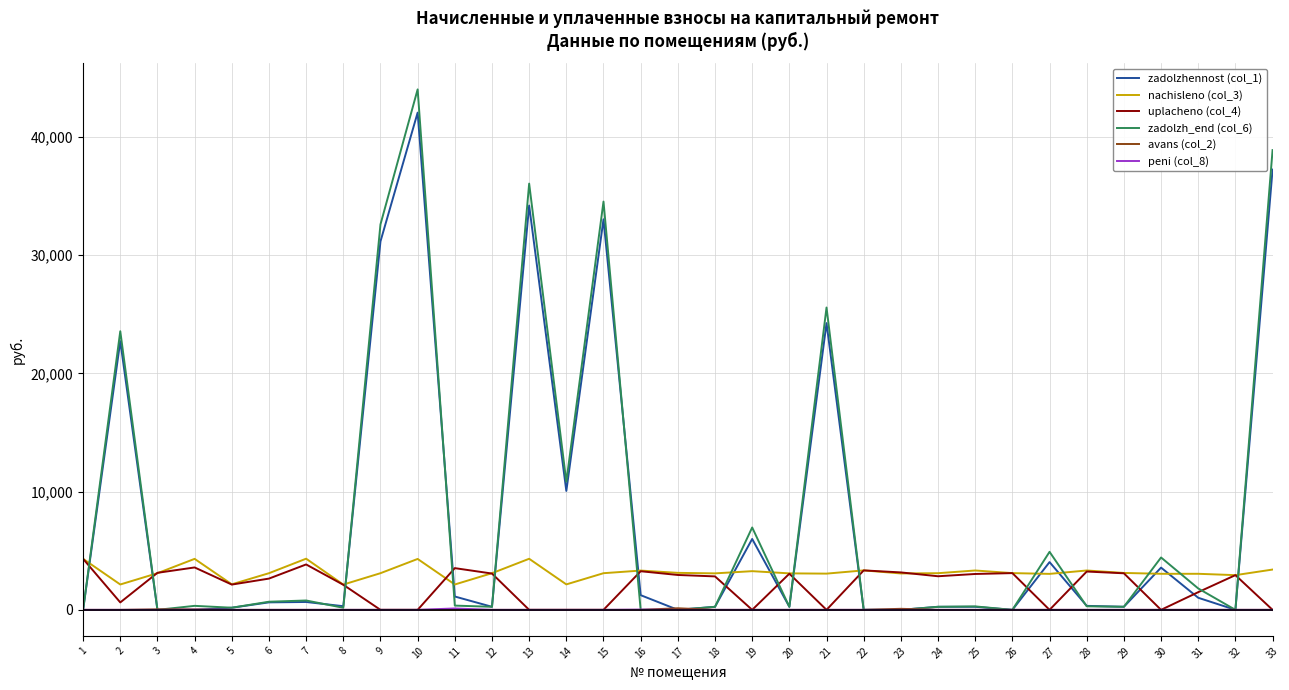

What is the maximum value shown in the chart?

44022.1